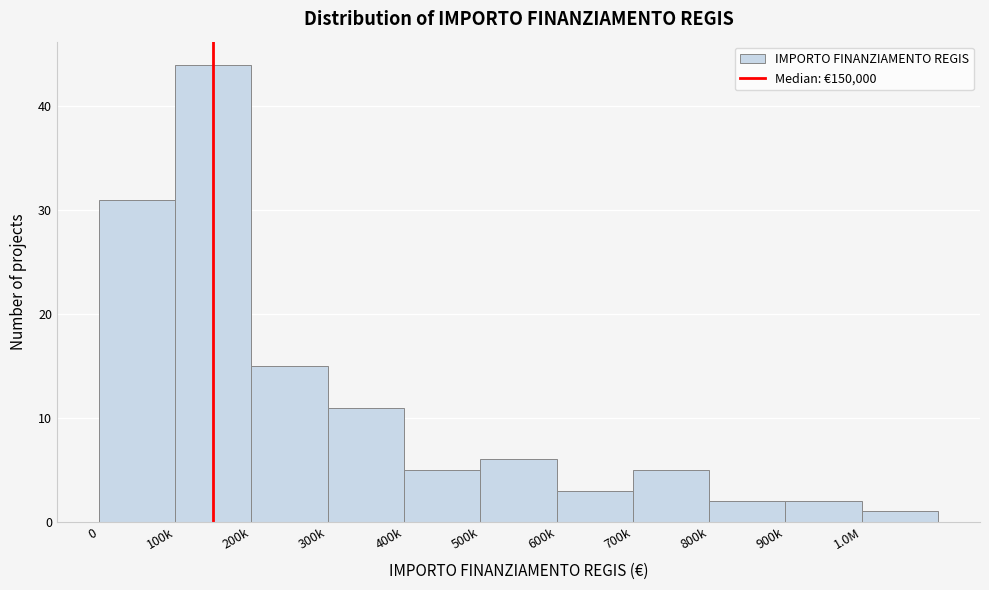

Reading left to right, extract all data points from this chart.

31	44	15	11	5	6	3	5	2	2	1